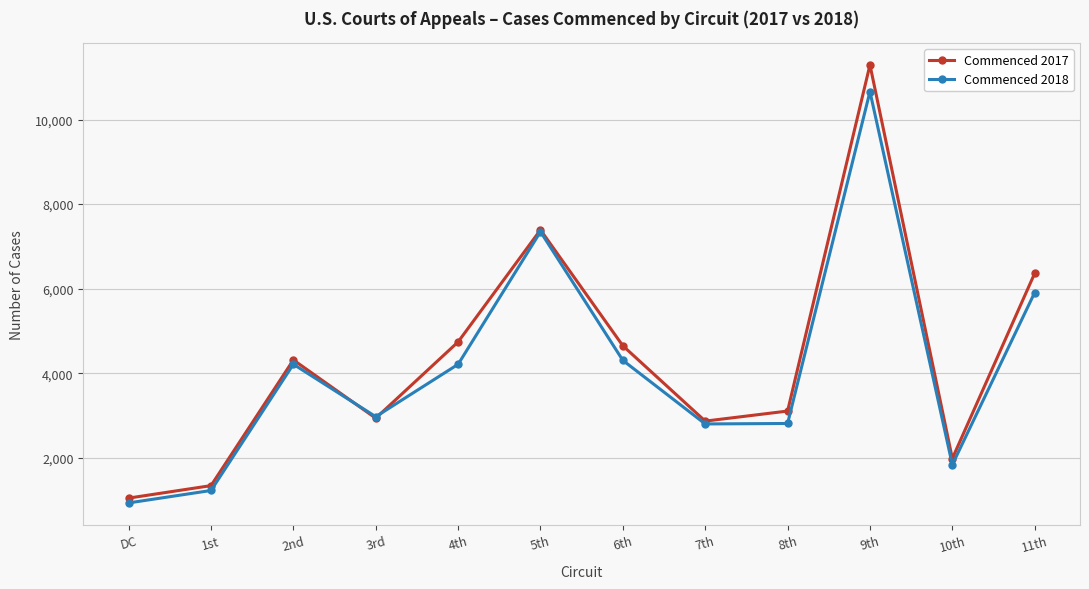

How many data points in Commenced 2018 are less than 4211?

6